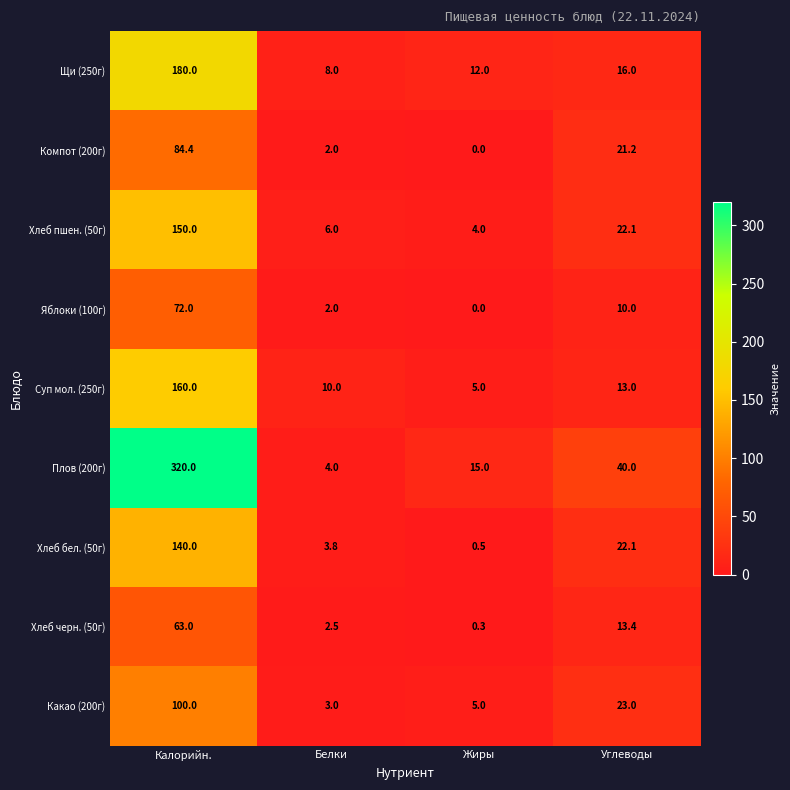

At which category is the sum across all series the highest?

Калорийн.